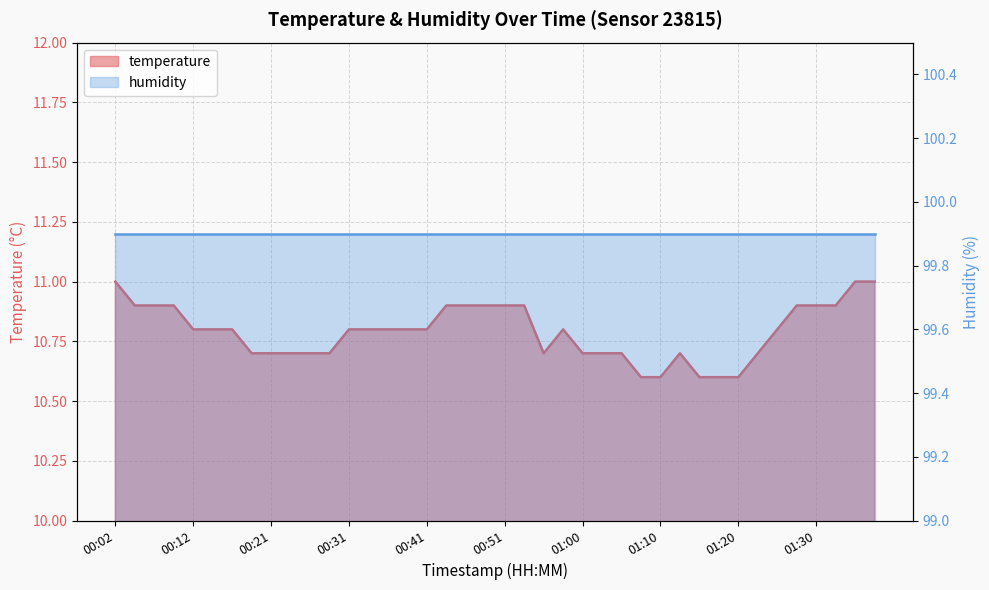

What position from the right is 01:03?

15